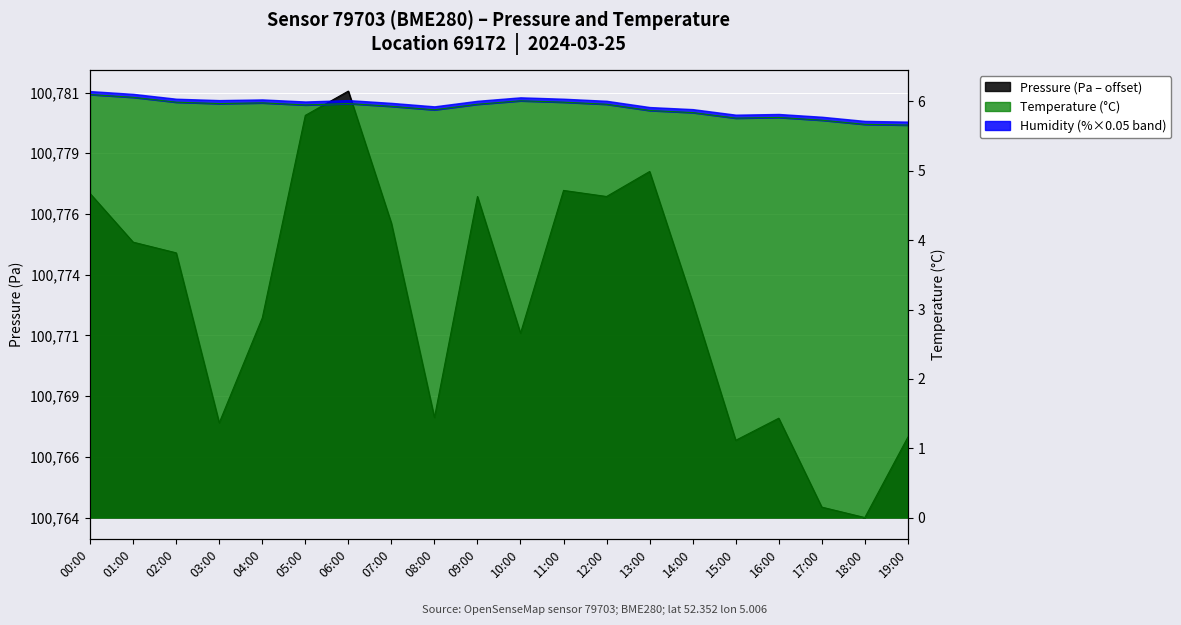

At which category does the chart reach its peak across all series?

06:00